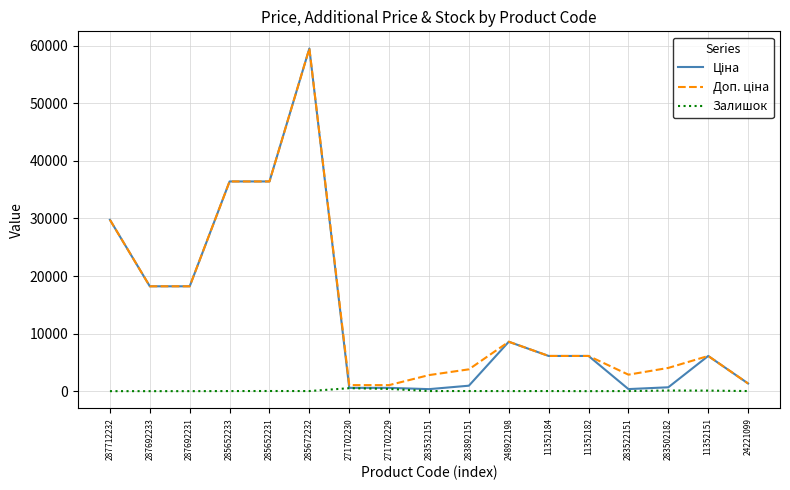

At how many categories does at least one series exceed 55697?

1